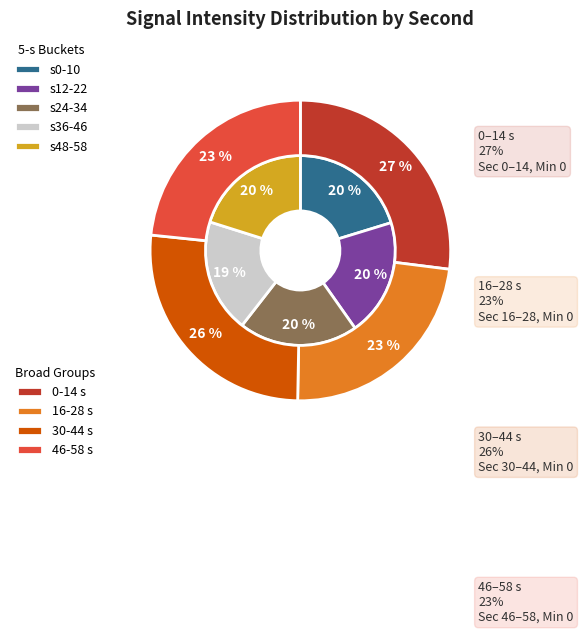

Is 26 the majority of the pie?

No